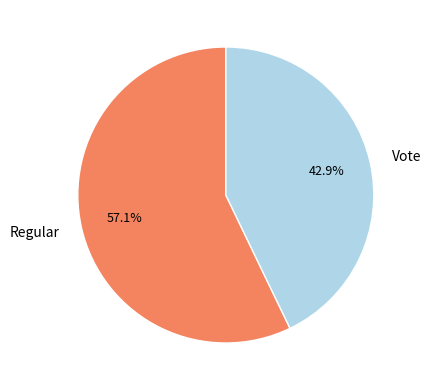

To the nearest percent, what is the combined percentage of Vote and Regular?

100%